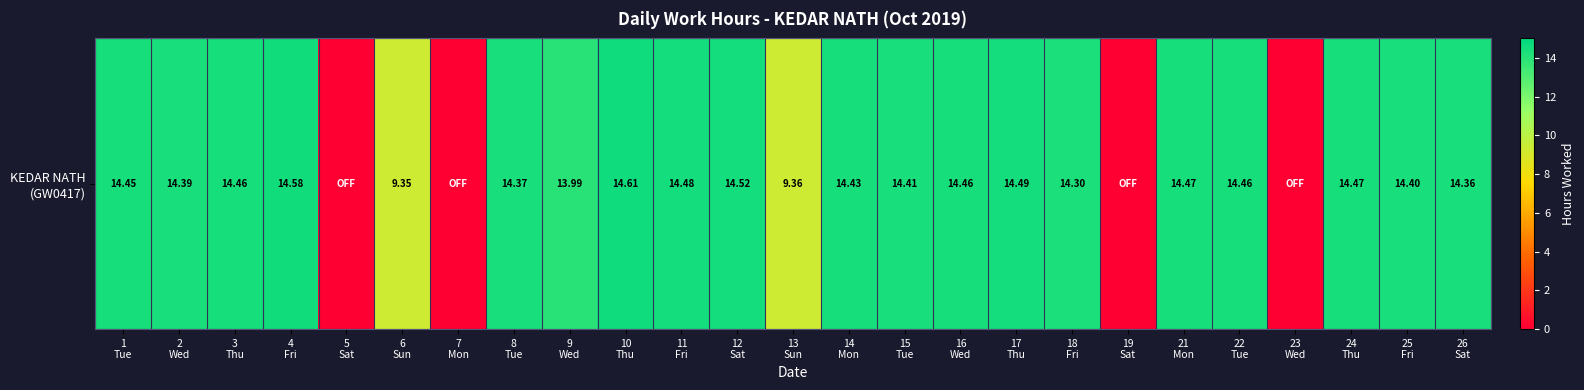

What is the difference between the maximum and minimum values?

14.6